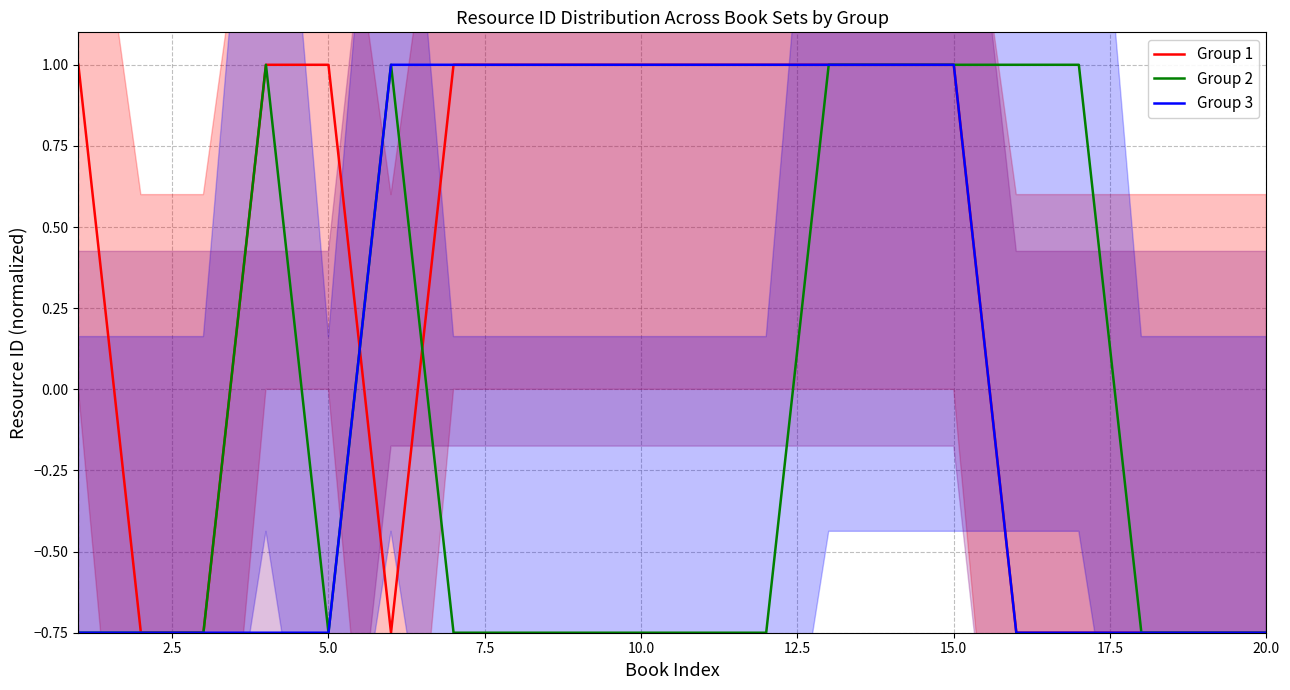

What is the highest value of the Group 3 series?

1.0